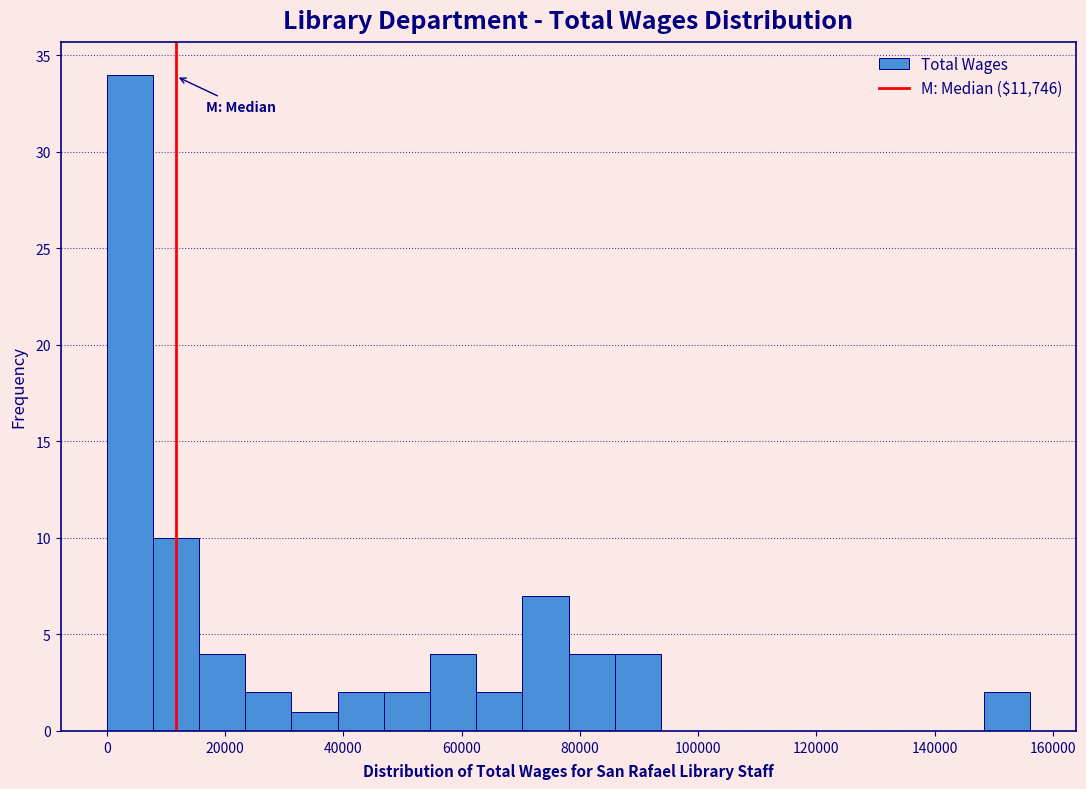

Read against the x-axis, roughly where is the centre of the tallest bar?

4000